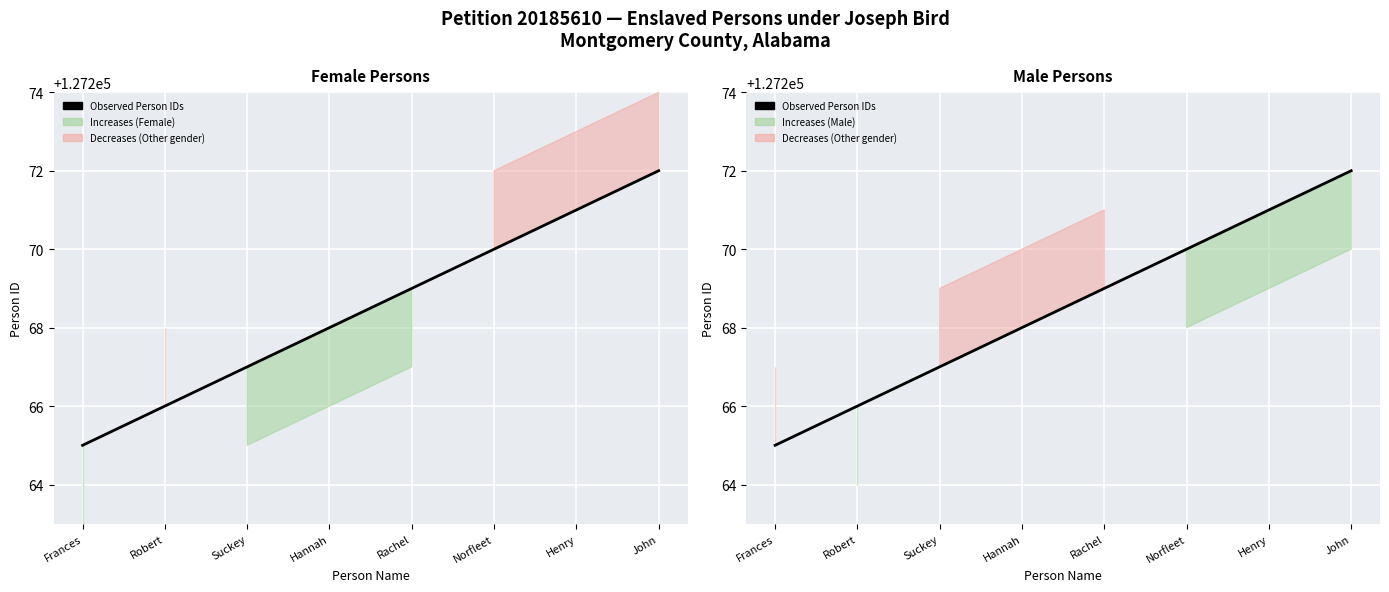

Rank the categories by value from lowest to highest.

Frances, Robert, Suckey, Hannah, Rachel, Norfleet, Henry, John